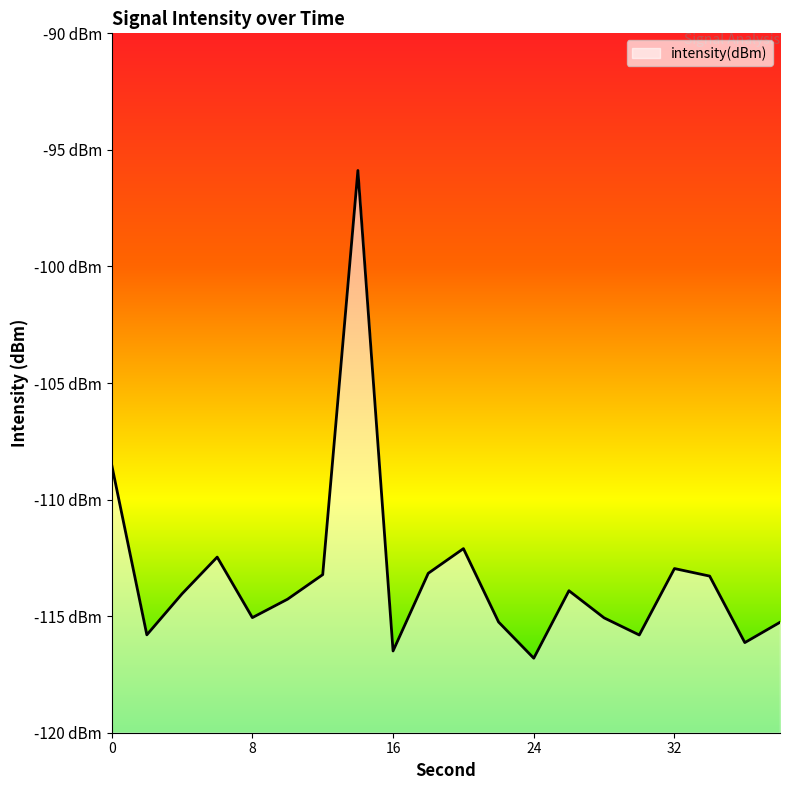

Is it true that the value at 4 is -114.0?

True